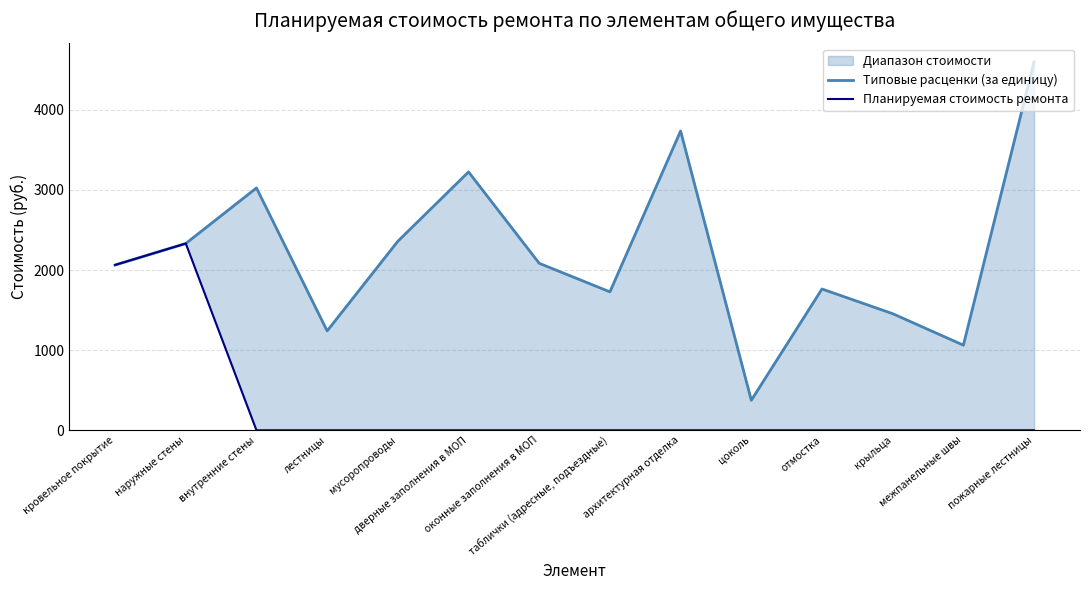

True or false: Типовые расценки (за единицу) and Планируемая стоимость ремонта intersect in this chart.

False